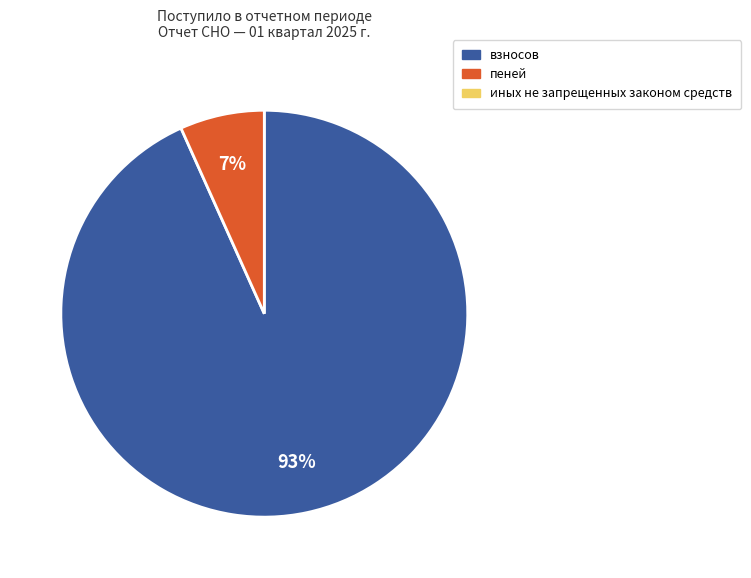

Is there any slice that represents more than half of the pie?

Yes